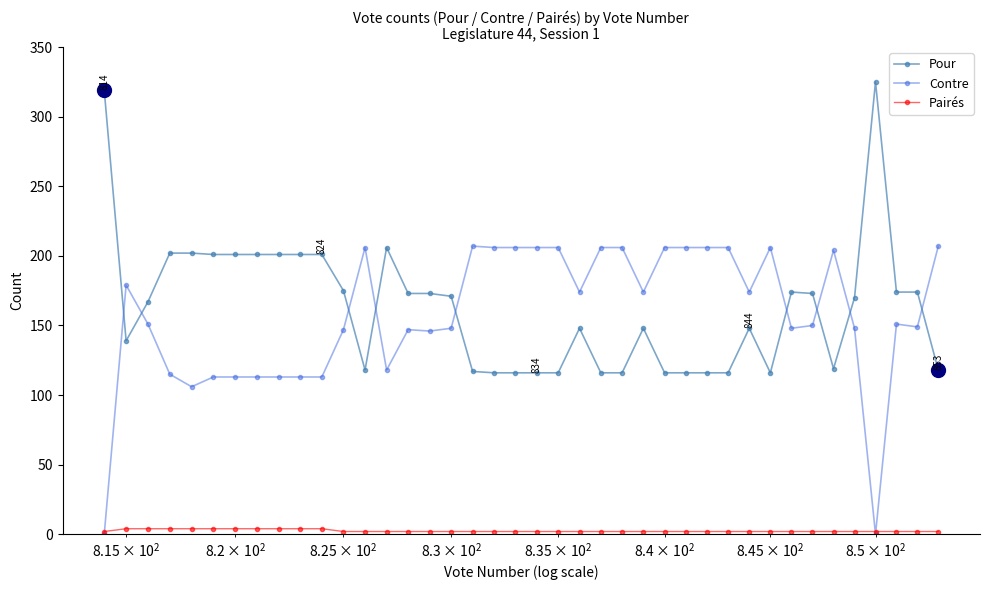

What is the maximum value shown in the chart?

325